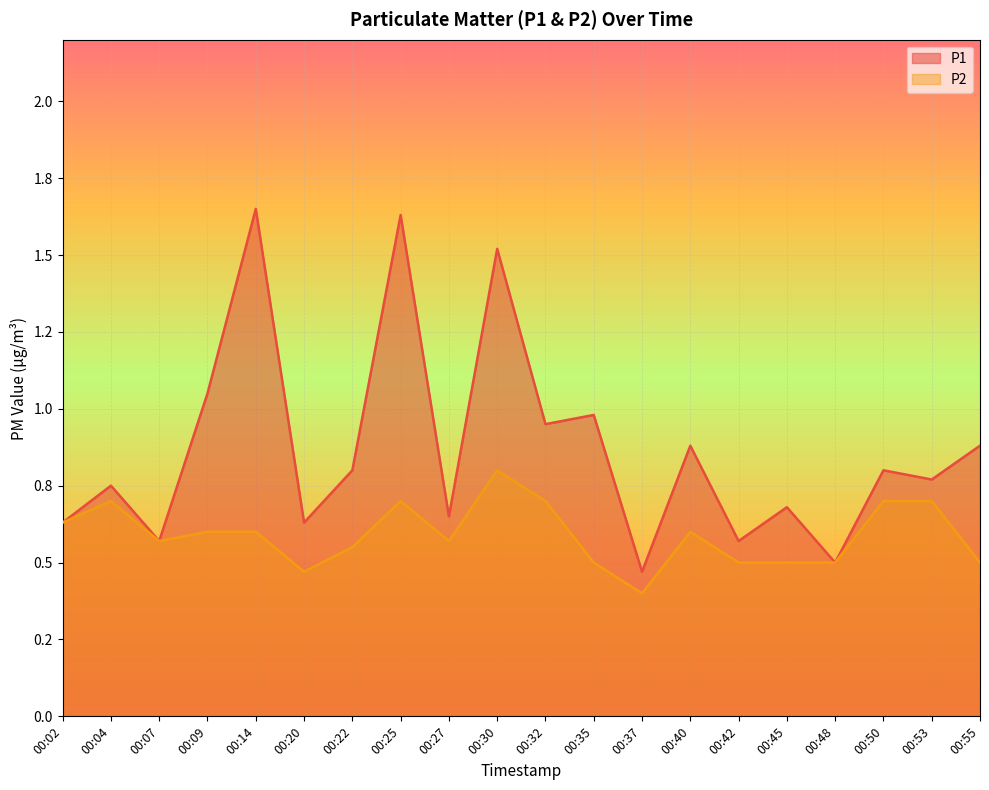

True or false: P1 and P2 cross at least once.

False